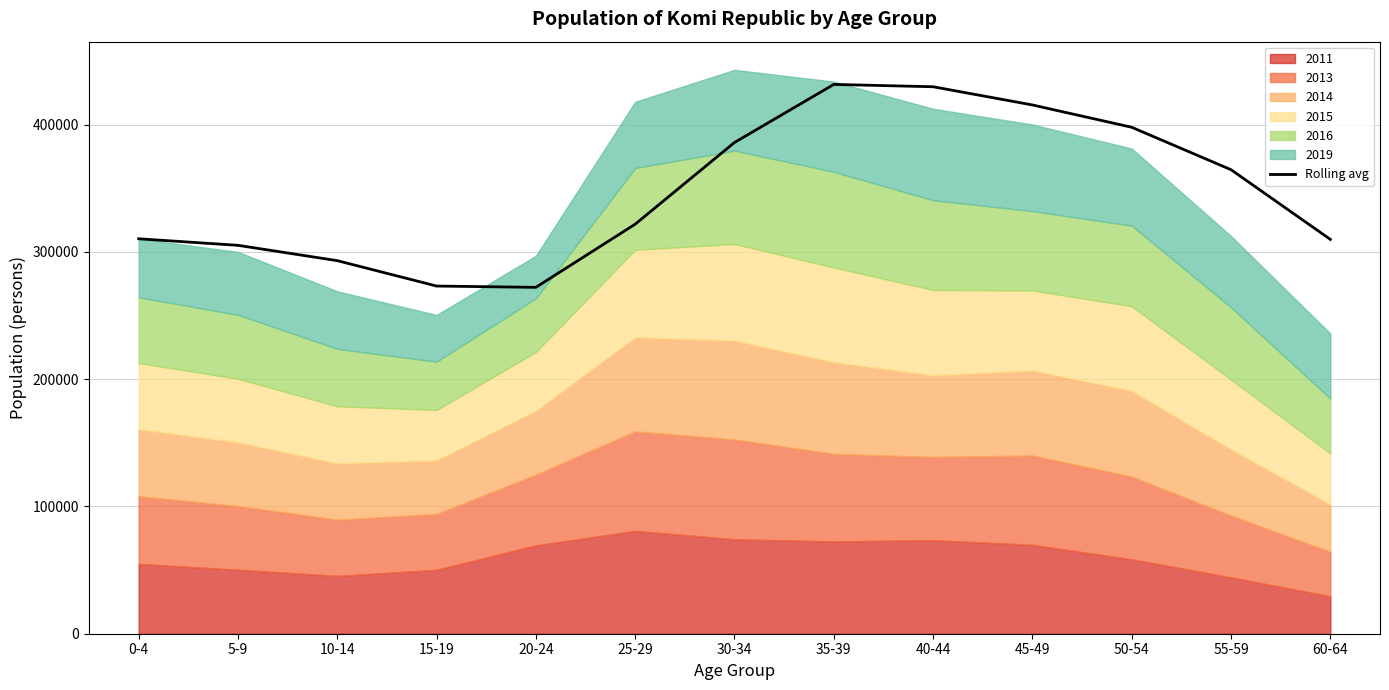

Where does the data first go above 321706?

25-29